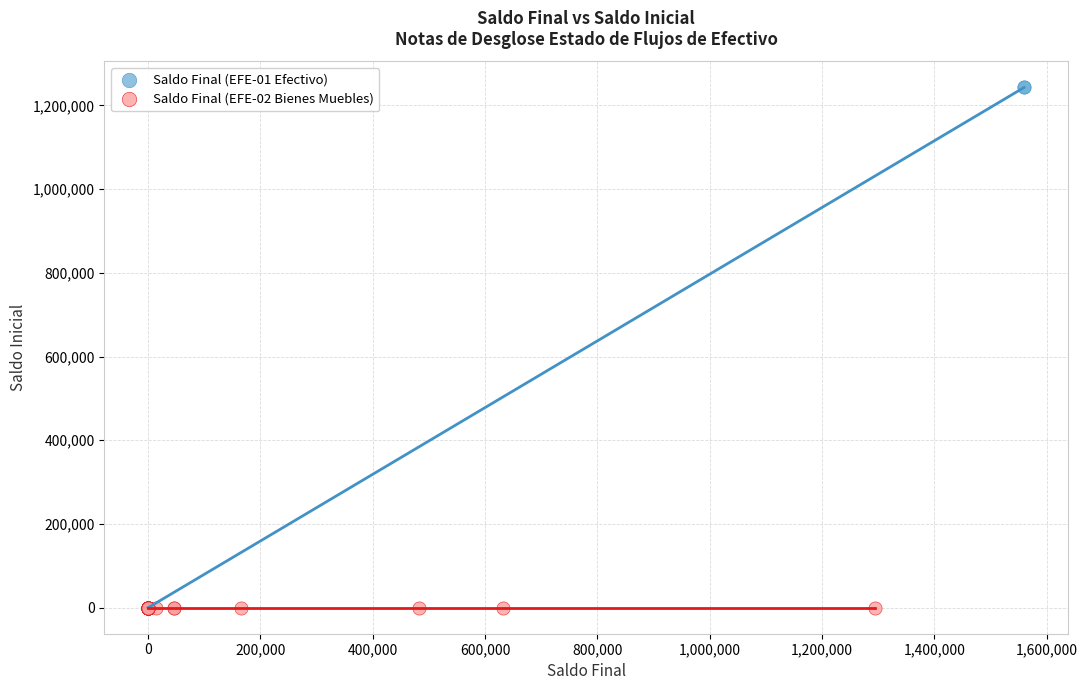

Which series contains the highest Y value?

Saldo Final (EFE-01 Efectivo)